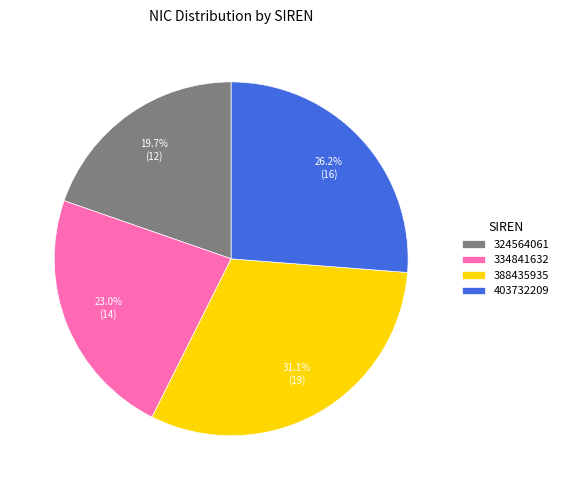

The 324564061 slice represents 20% of the pie. True or false?

True